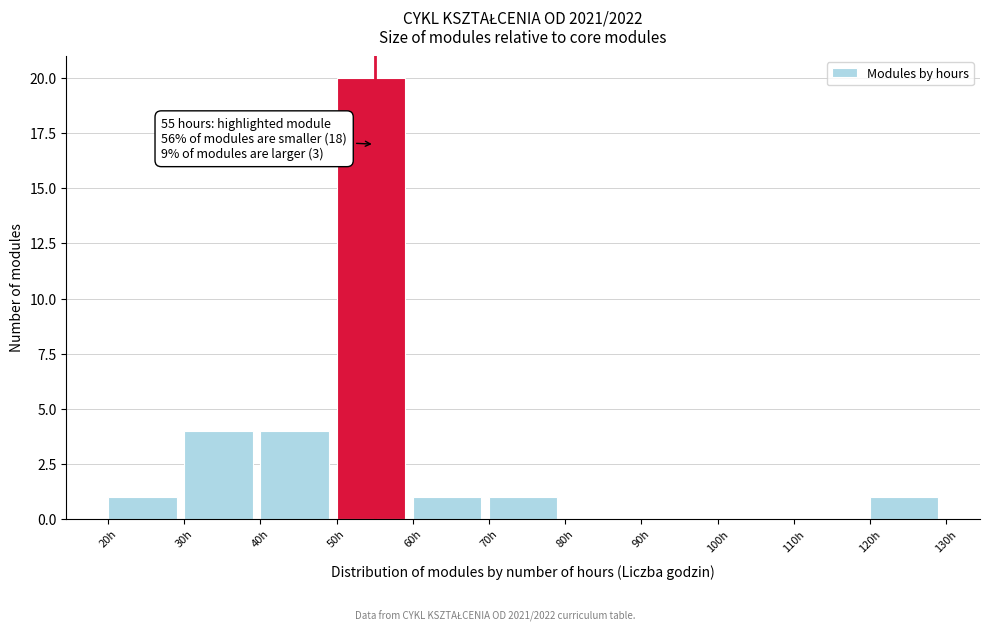

Over which range of the x-axis is the bar tallest?

50 to 60